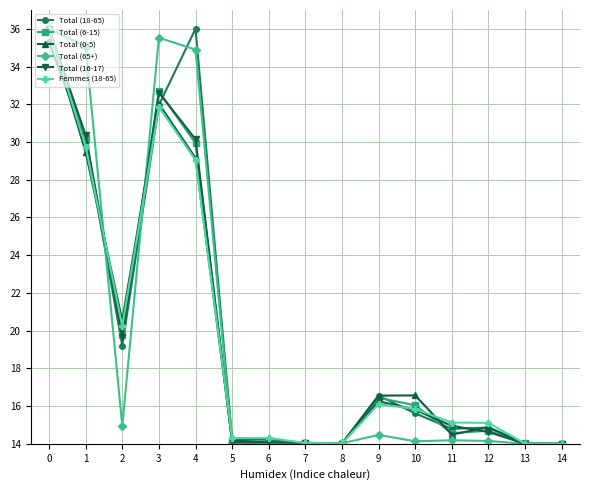

How many lines are shown in the chart?

6